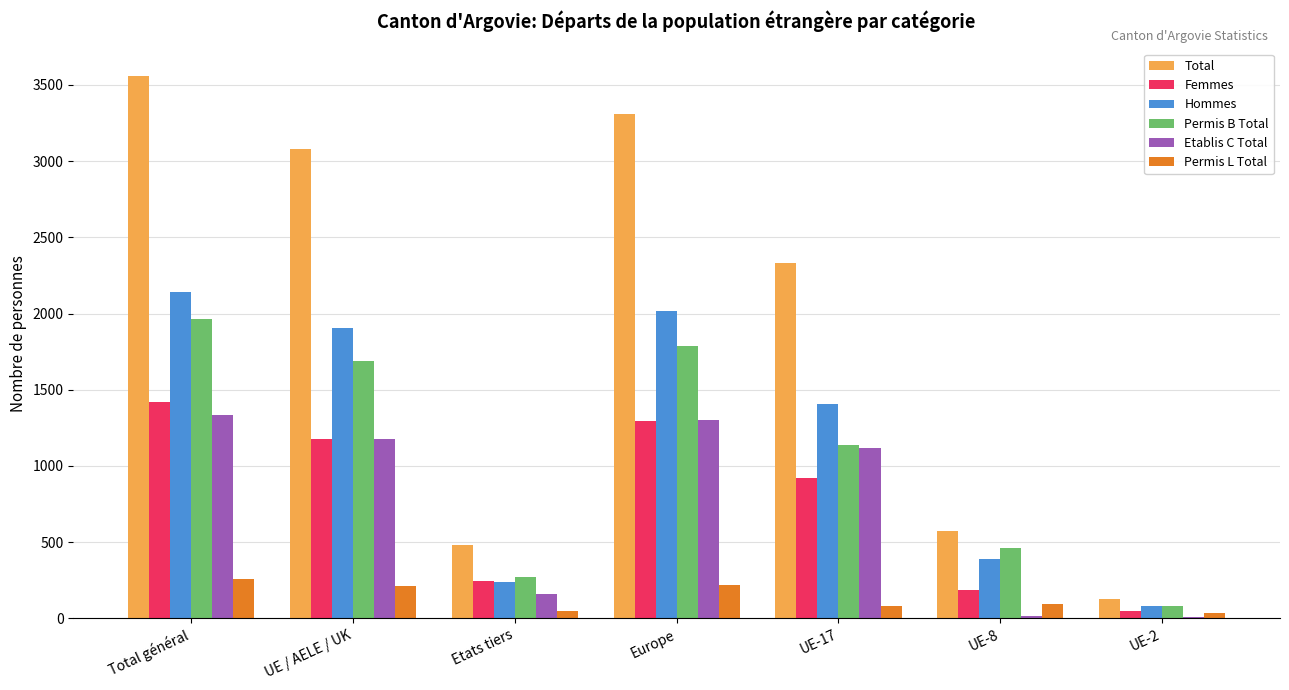

How many groups of bars are there?

7